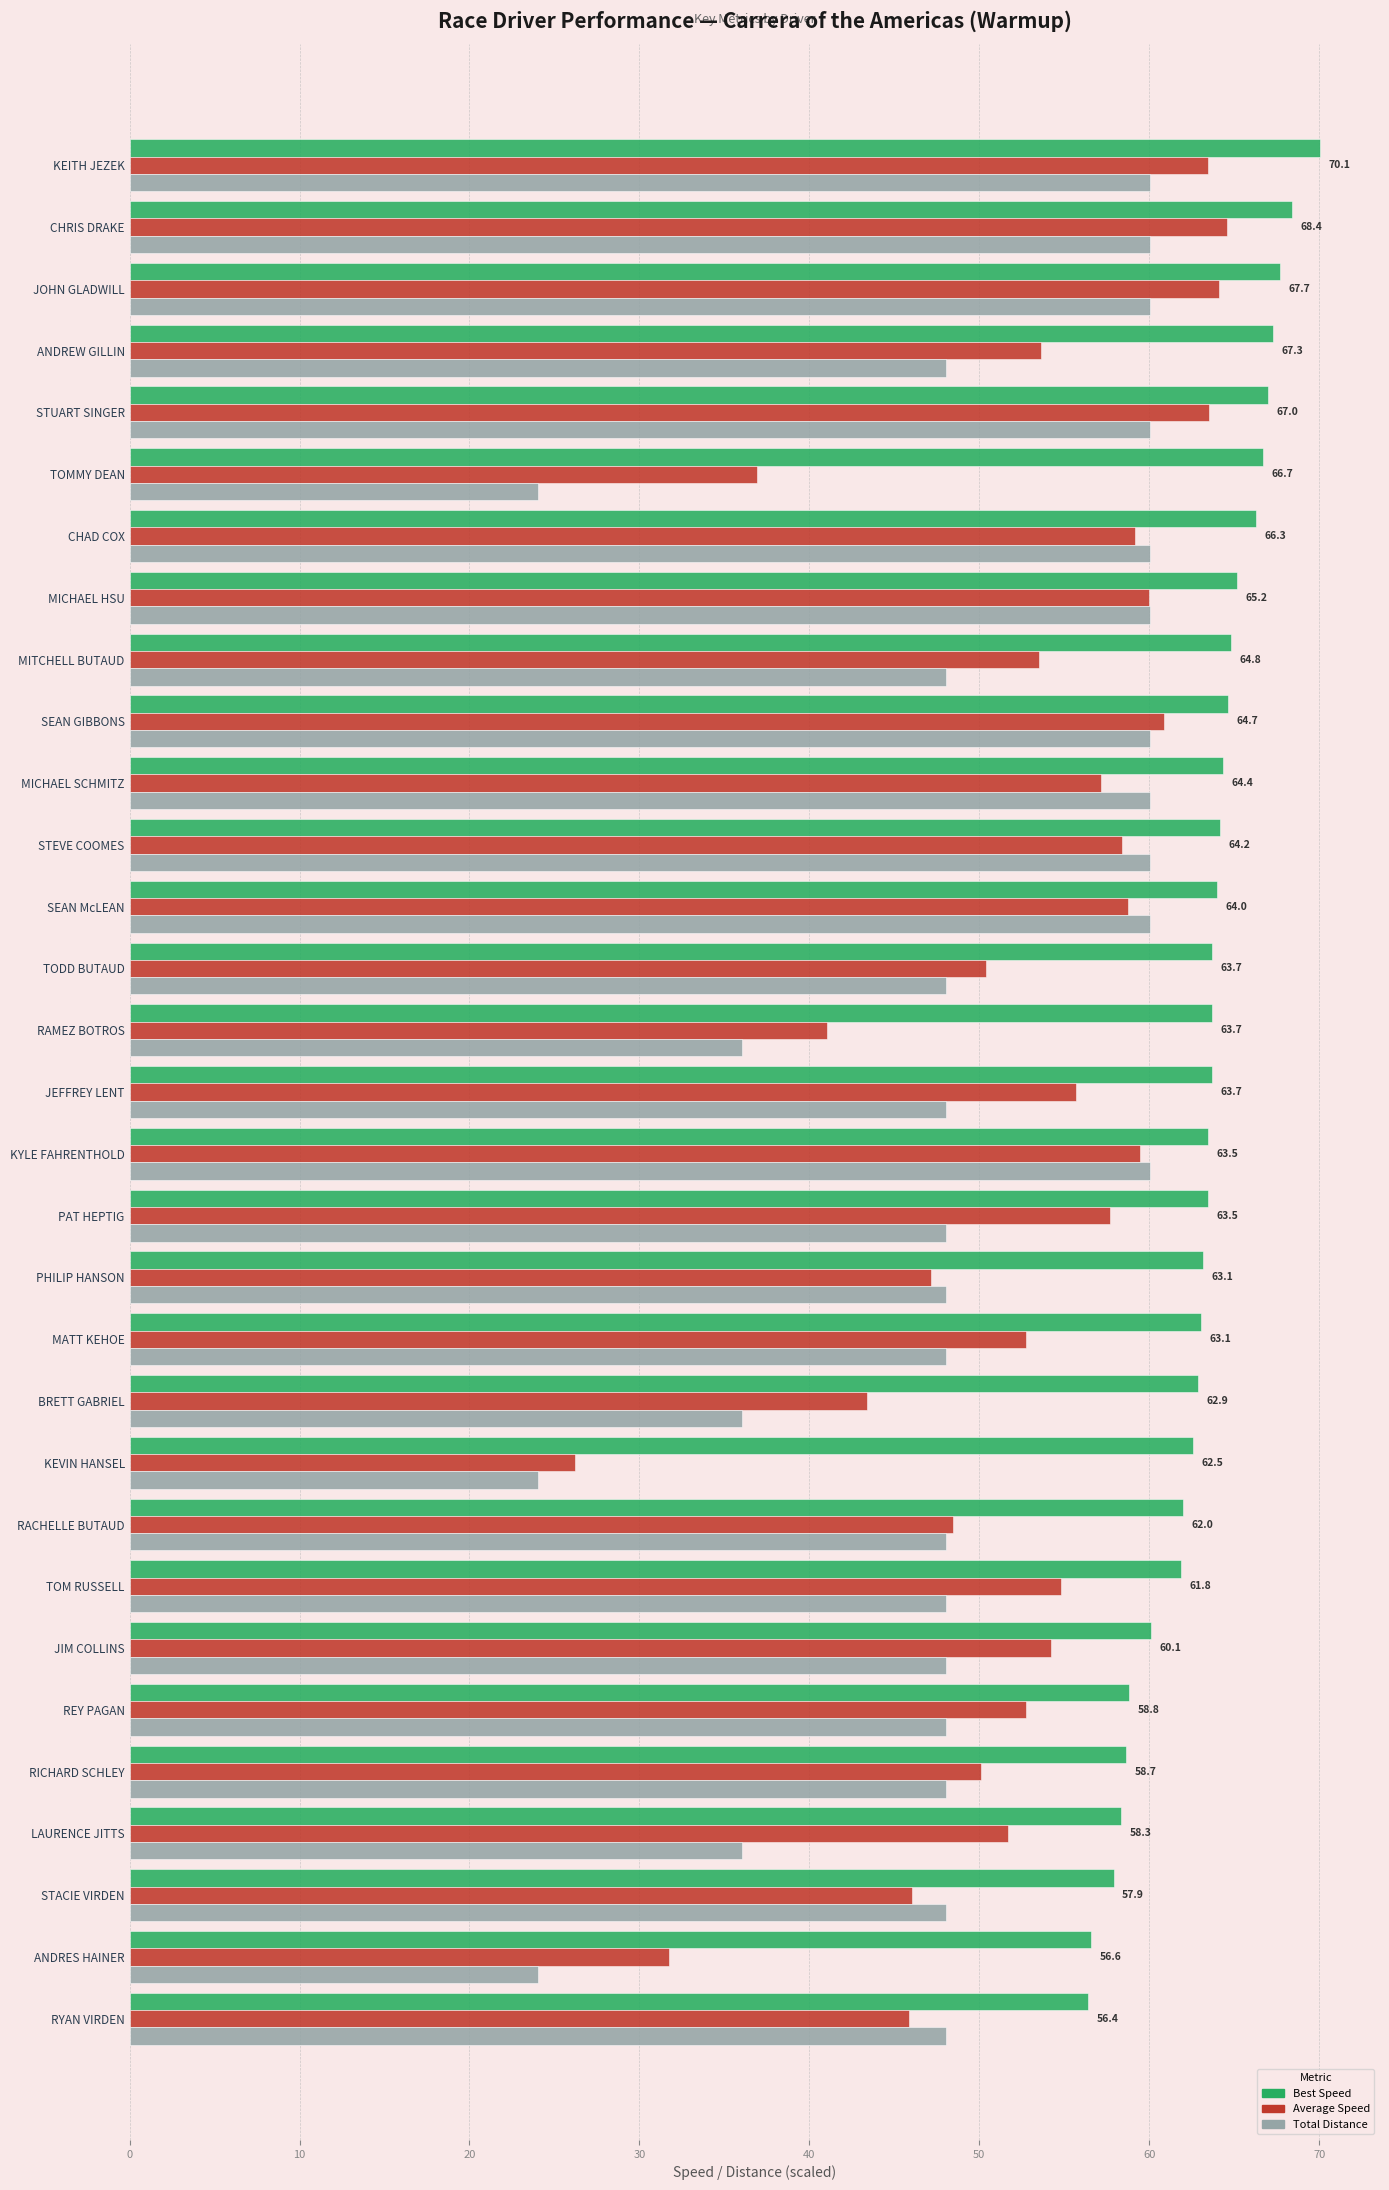

What is the difference between the maximum and second lowest values in the Best Speed series?

13.5